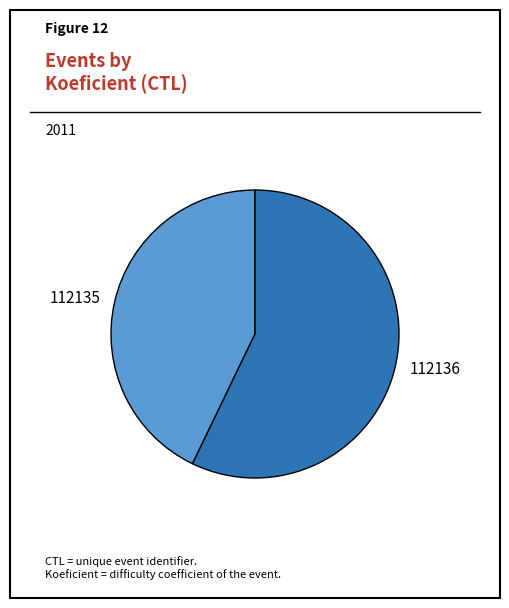

Count the number of slices in the pie.

2